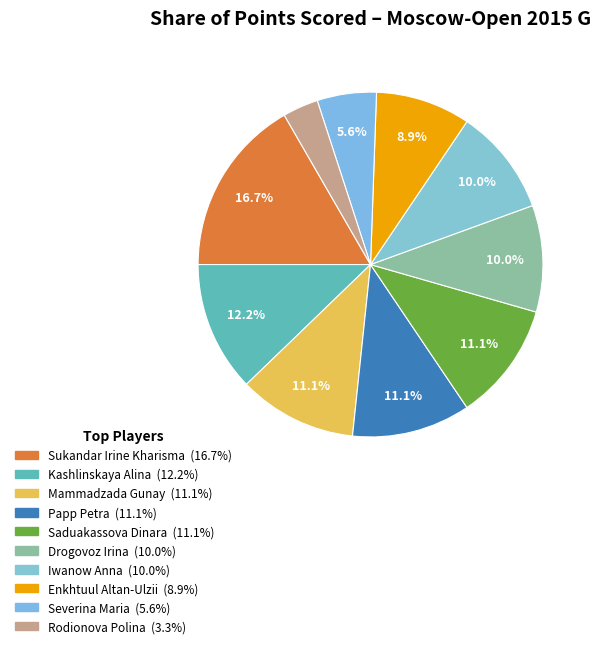

Is there any slice that represents more than half of the pie?

No